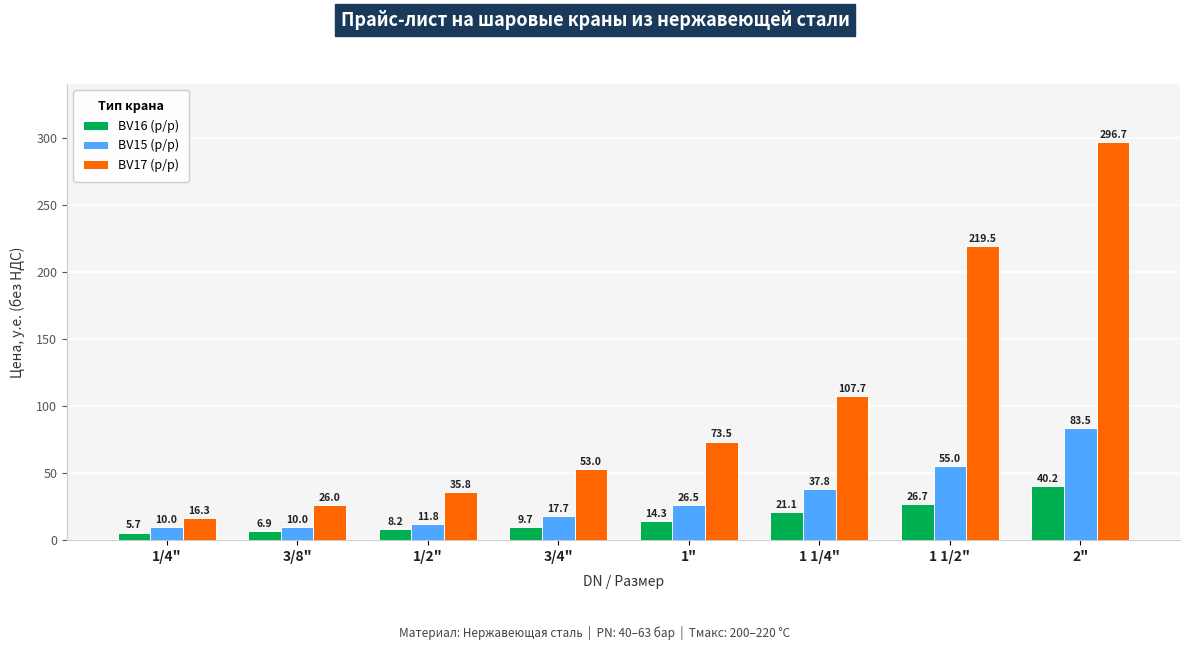

What is the value of the BV16 (р/р) bar at the 6th from the left?

21.1